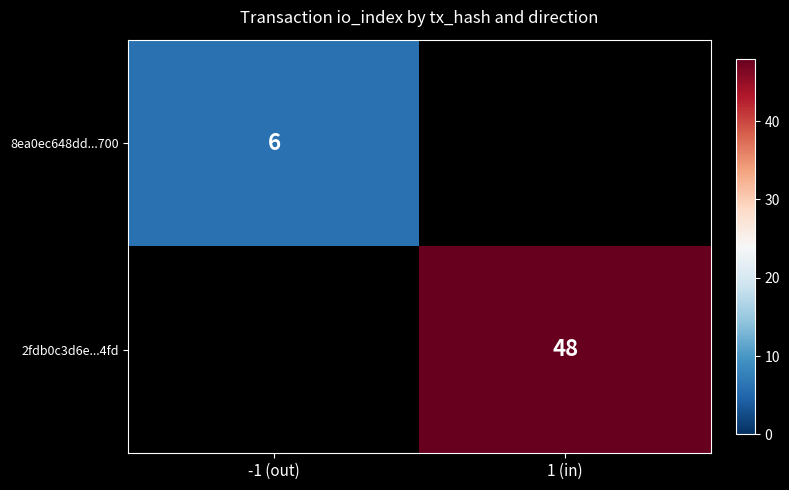

The 2fdb0c3d6e...4fd series shows 29 at 1 (in). True or false?

False